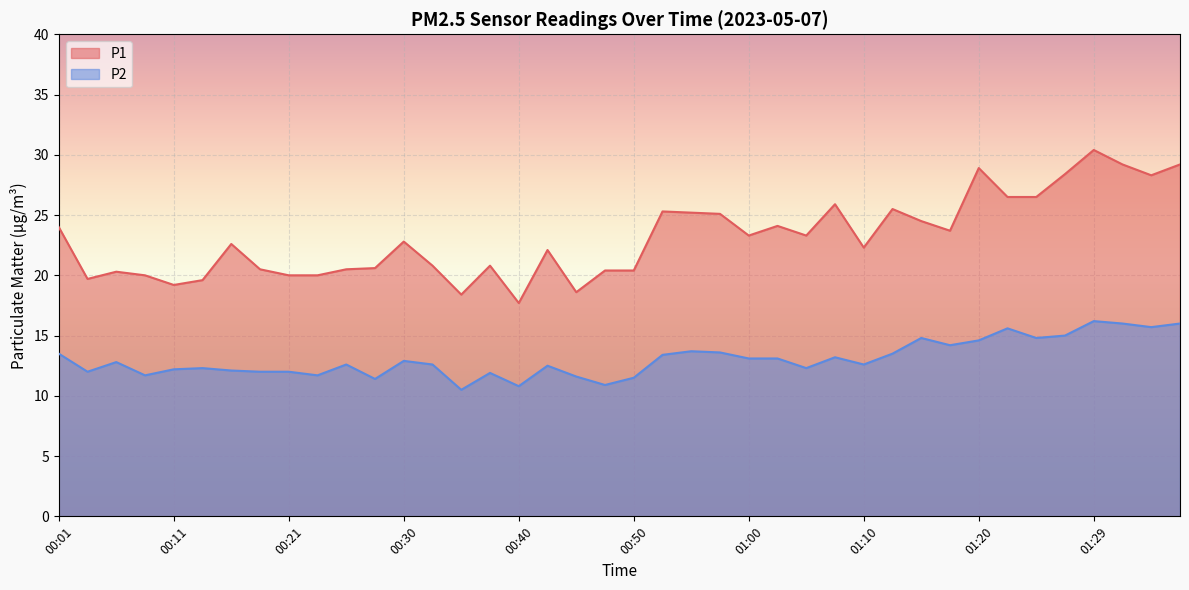

How many lines are shown in the chart?

2